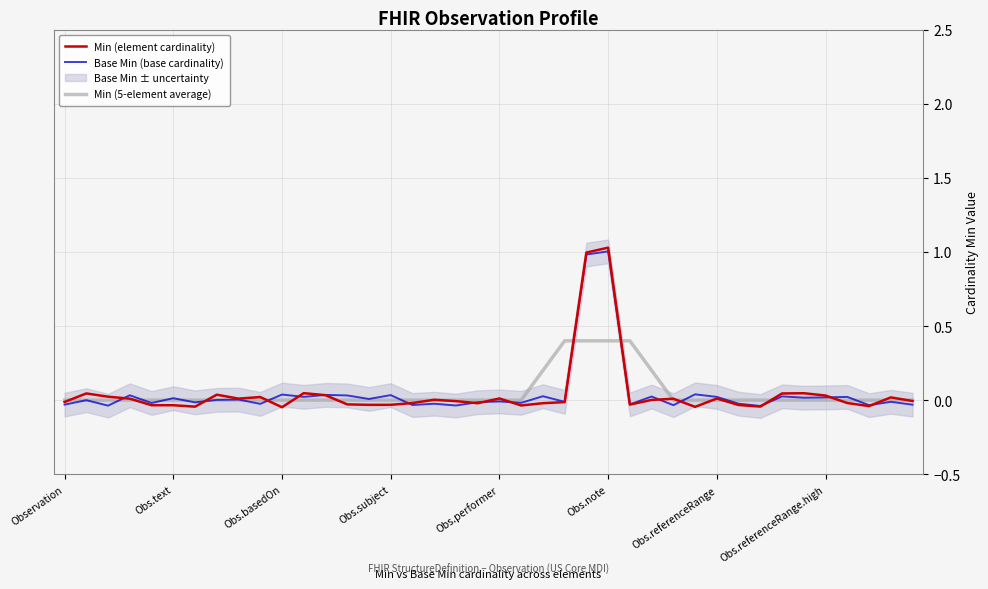

How many data points in Base Min (base cardinality) are less than 0?

20